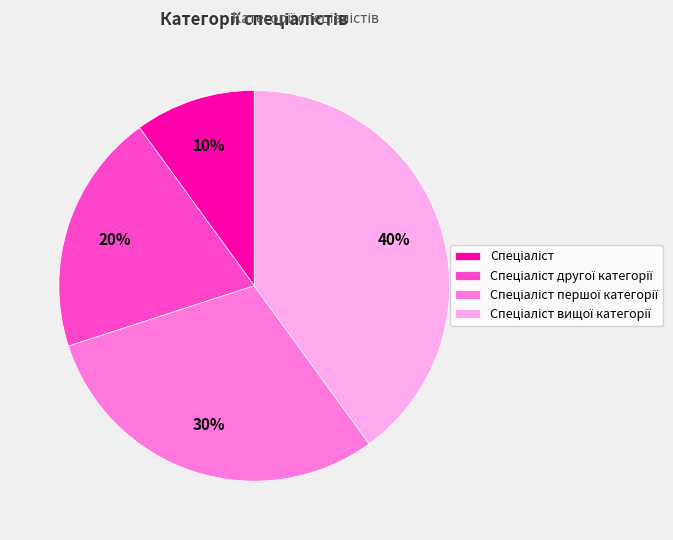

Does any single category account for the majority?

No